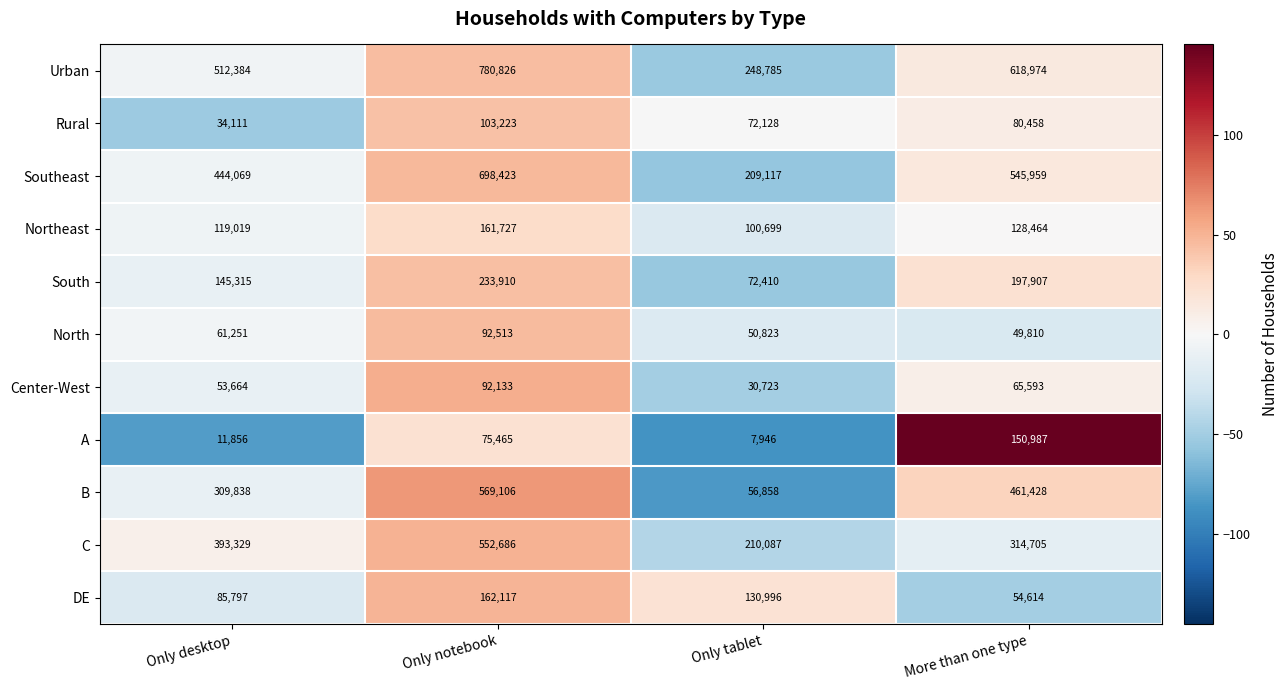

What is the maximum value shown in the chart?

780826